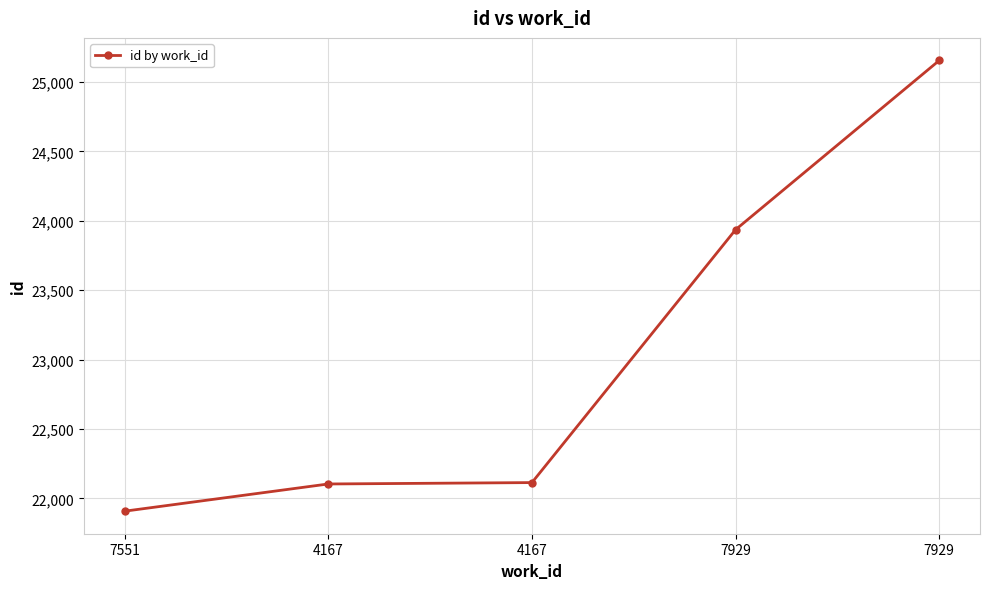

Reading right to left, list all the values displayed in this chart.

25155	23936	22114	22104	21908